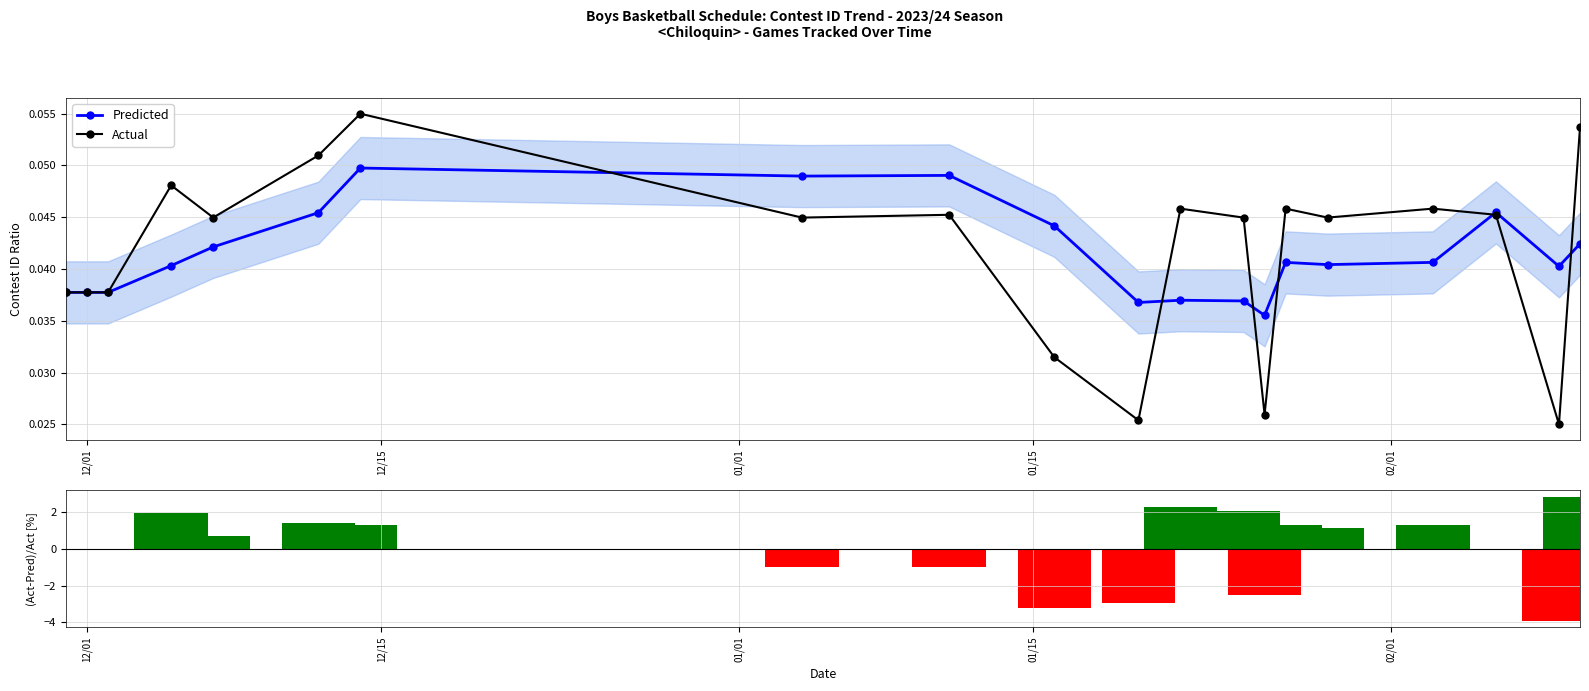

True or false: Actual has more than 0 interior local peaks.

True